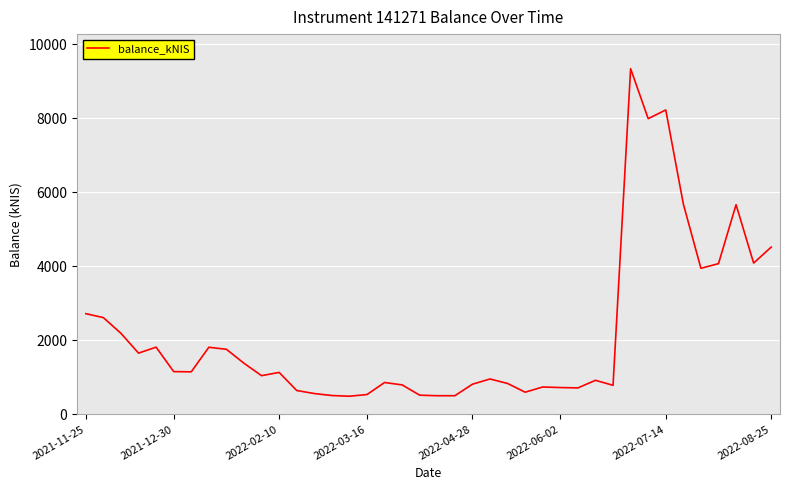

What is the difference between the maximum and minimum values?

8844.5